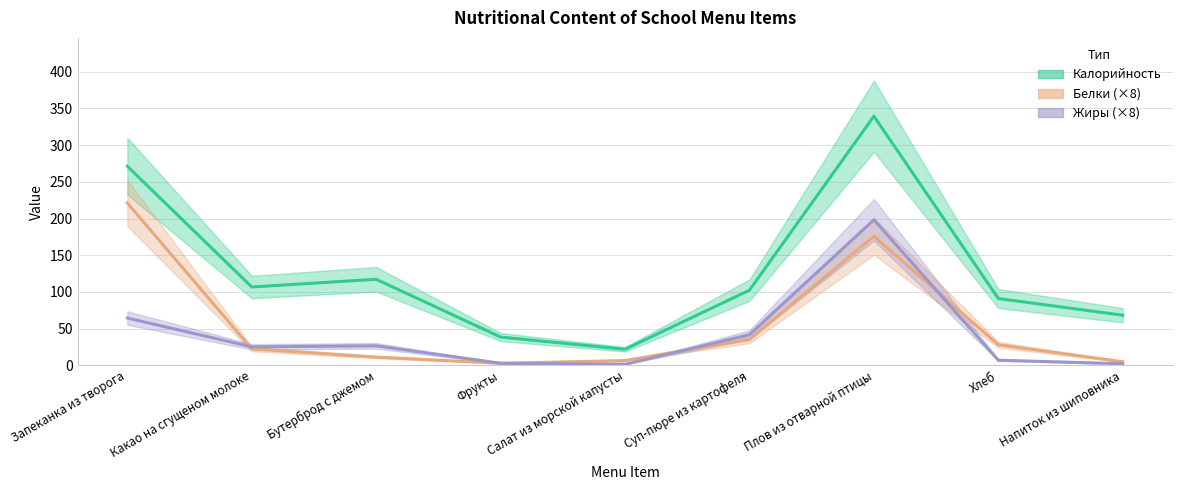

Is it true that Белки equals 0.8 at Фрукты?

False